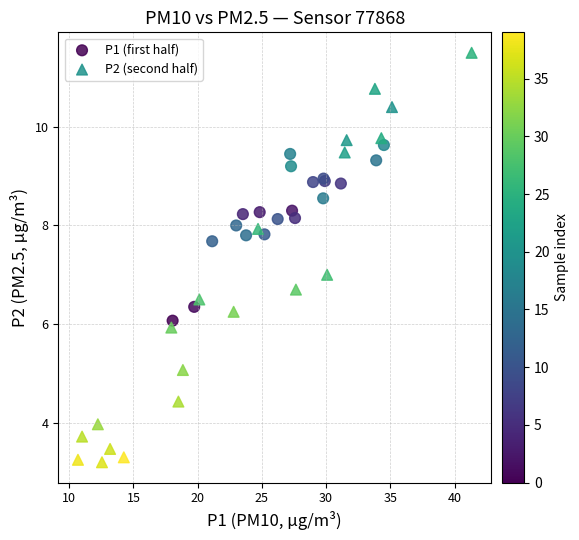

What are all the series names shown in the legend?

P1 (first half), P2 (second half)